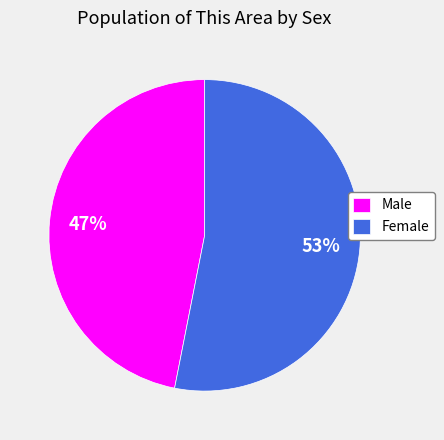

To the nearest percent, what is the difference between the largest and smallest slice percentages?

6%